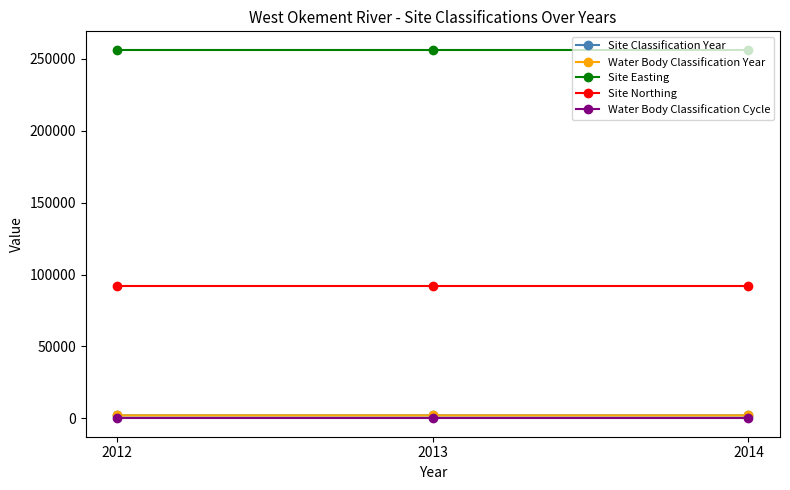

What is the smallest value displayed?

1